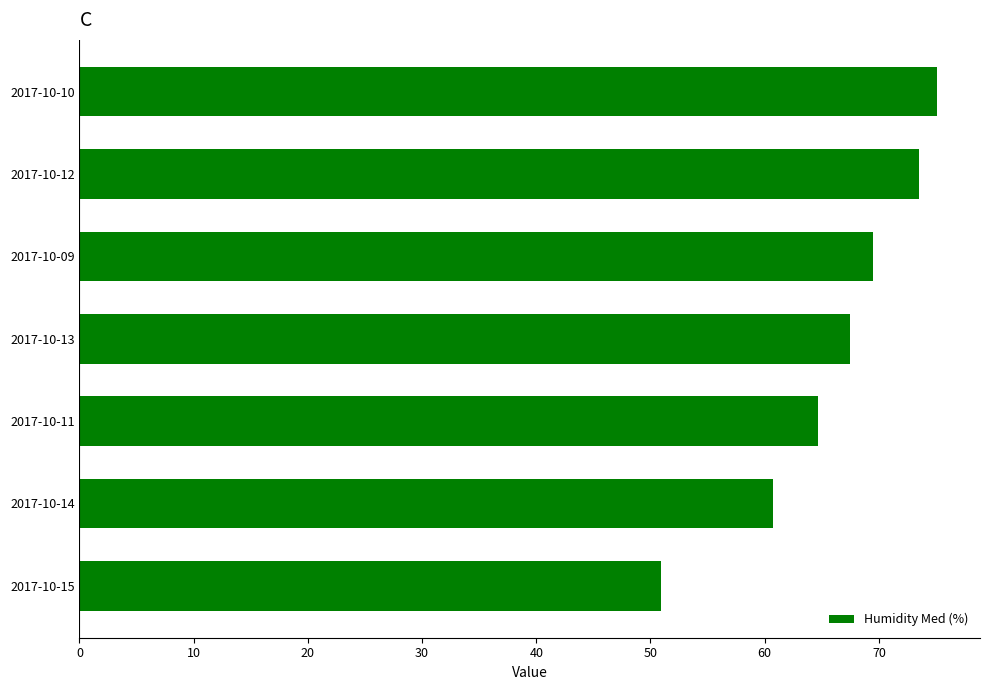

What is the approximate value at 2017-10-13?

67.5